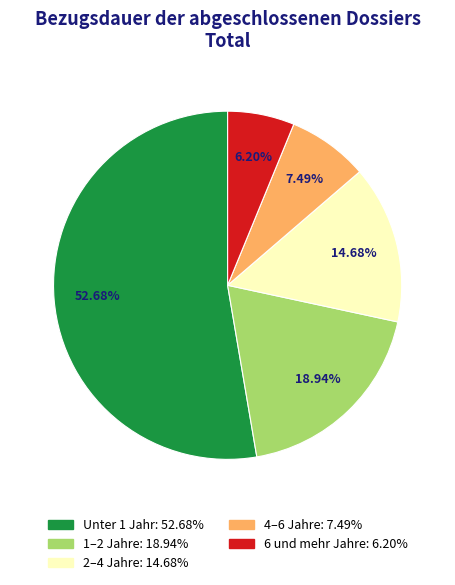

Count the number of slices in the pie.

5